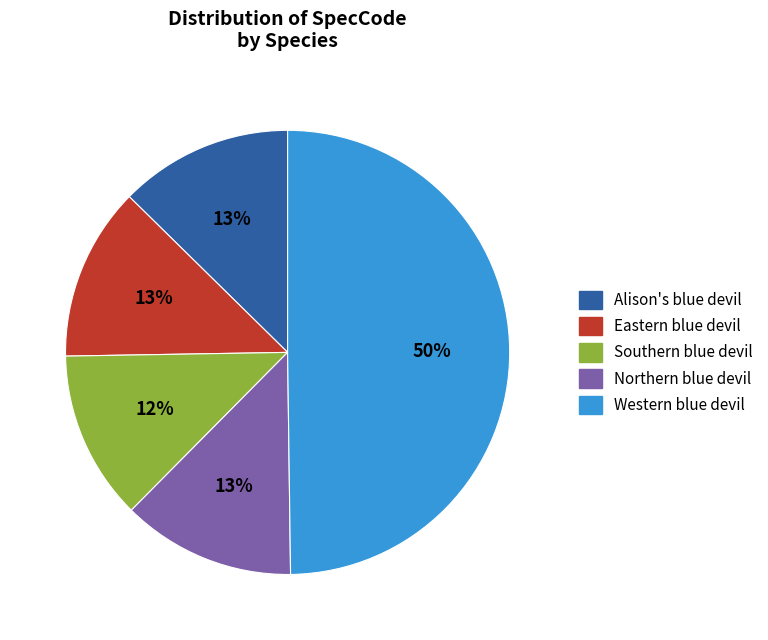

How many segments does this pie chart have?

5